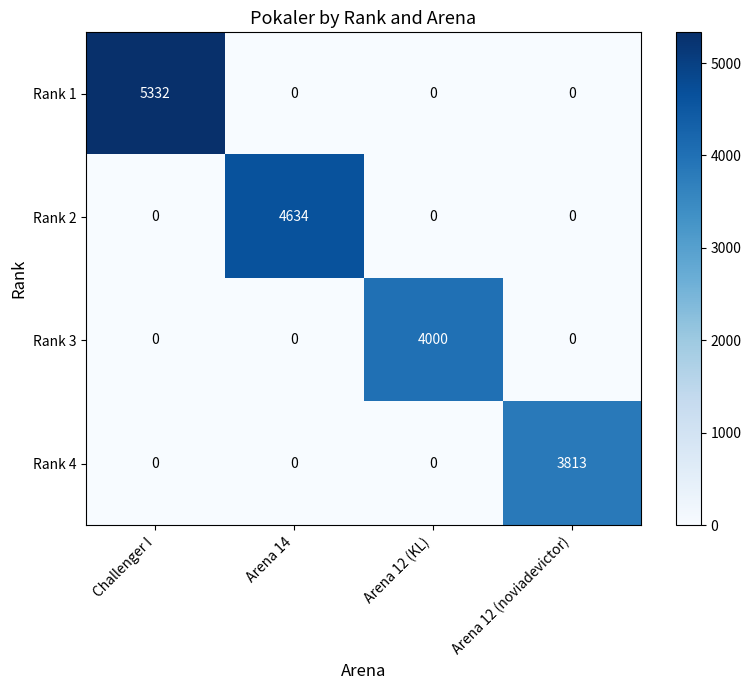

Rank the series by their maximum value, from lowest to highest.

Rank 4, Rank 3, Rank 2, Rank 1